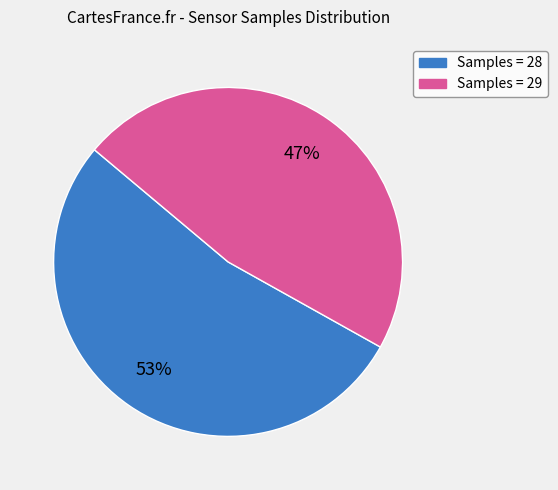

To the nearest percent, what is the difference between the largest and smallest slice percentages?

6%